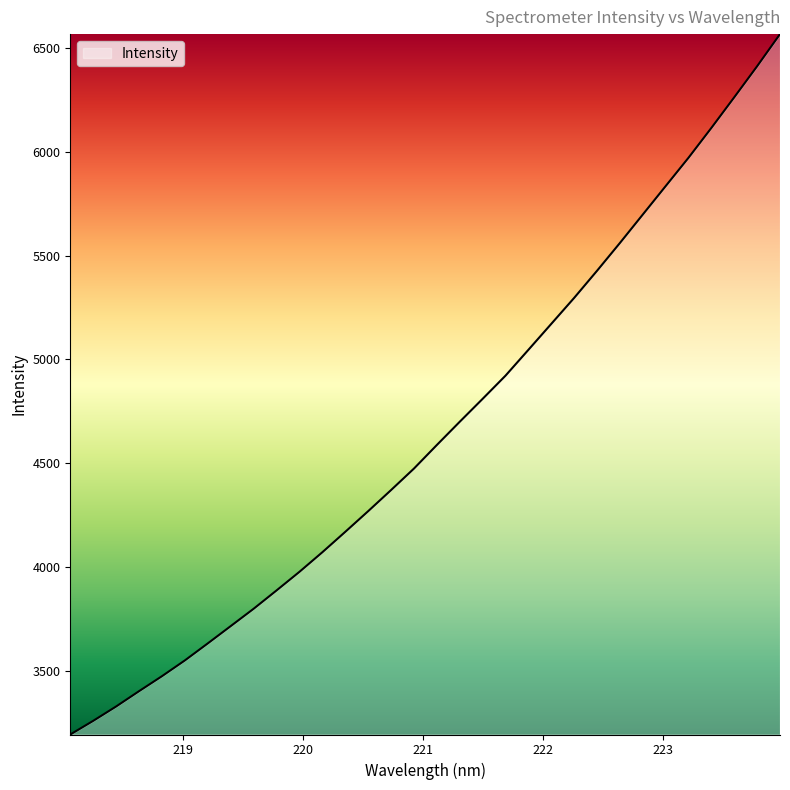

What is the difference between the maximum and minimum values?

3371.5